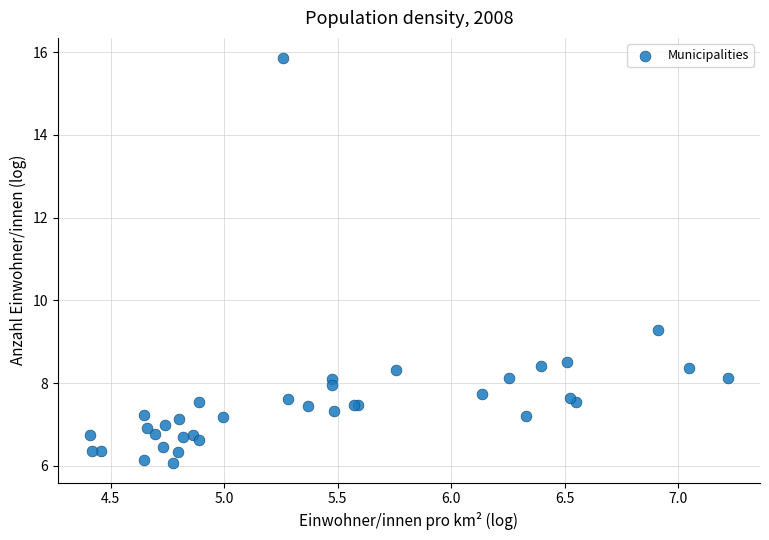

What Y value in the scatter plot is closest to 10?

9.3